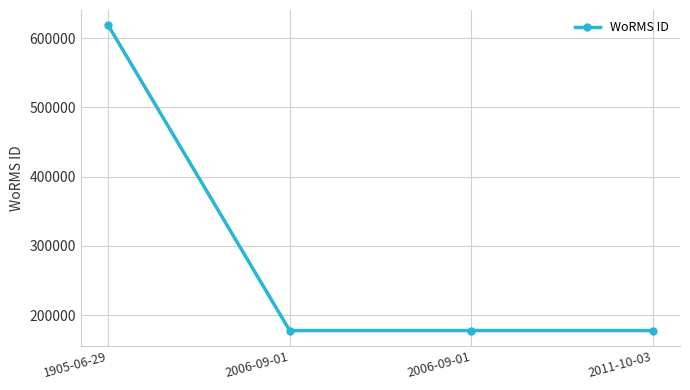

How many lines are shown in the chart?

1